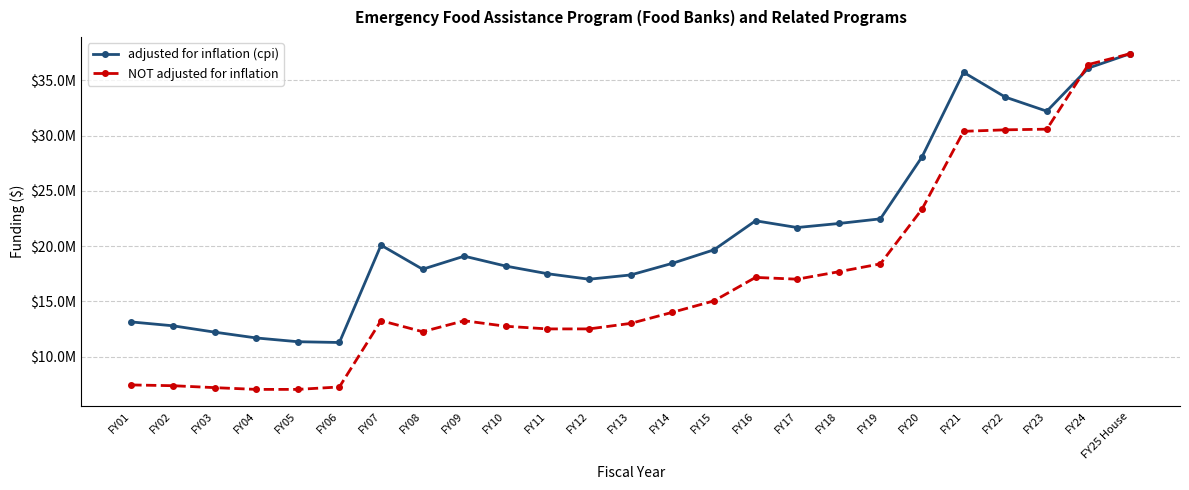

What is the difference between the NOT adjusted for inflation values at FY08 and FY12?

253000